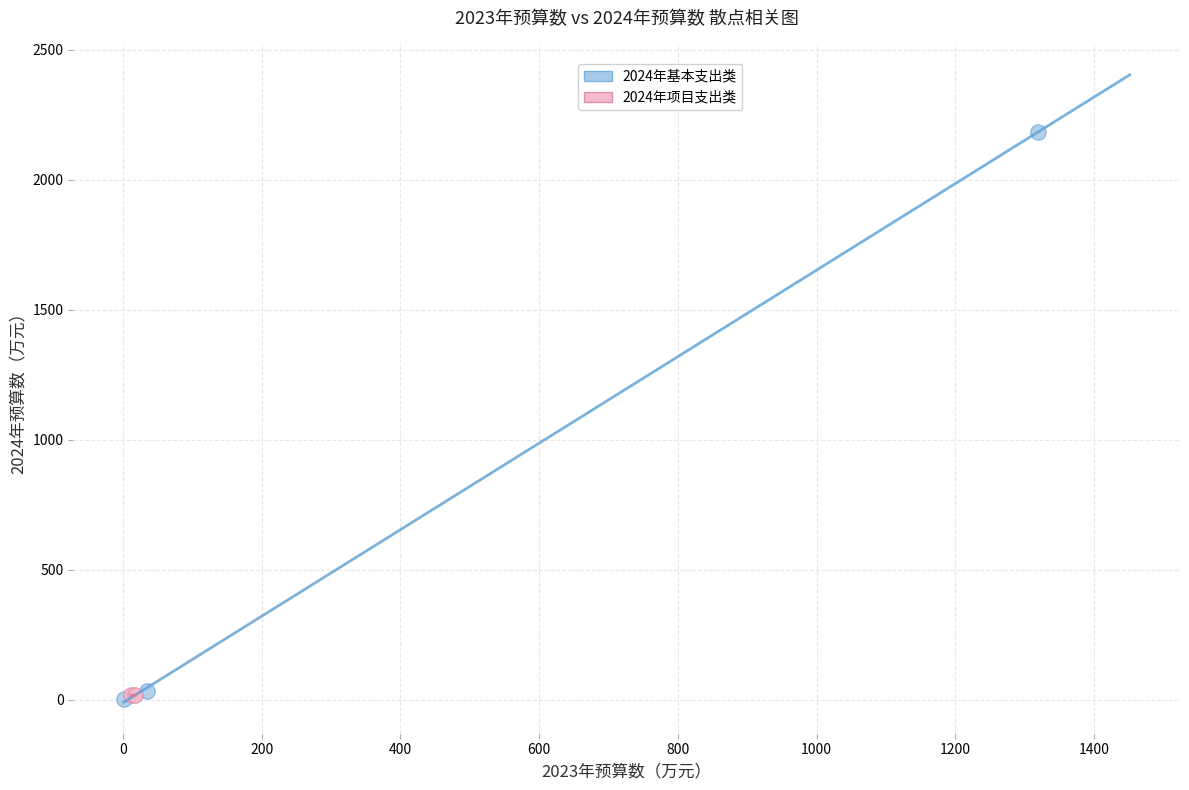

What are all the series names shown in the legend?

2024年基本支出类, 2024年项目支出类